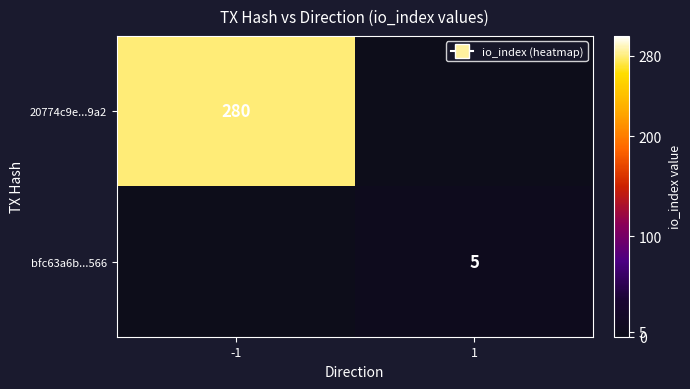

The value of bfc63a6b...566 at 1 is 3. True or false?

False